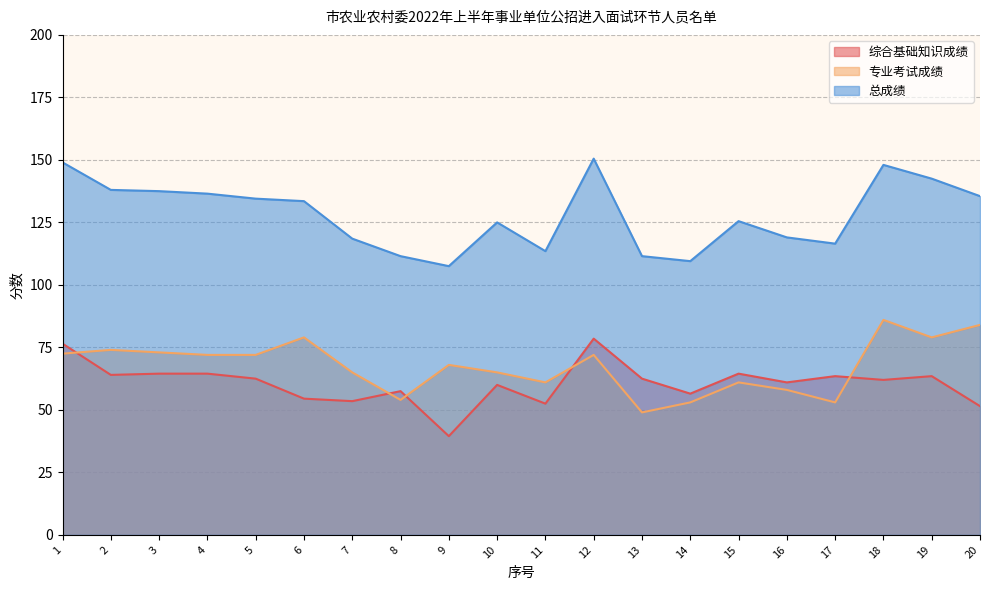

At which label is 总成绩 closest to 129?

15